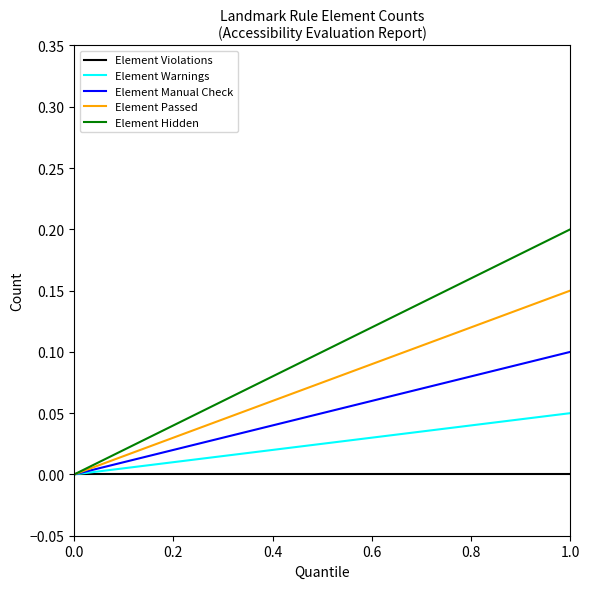

True or false: Element Passed has more than 0 interior local peaks.

False